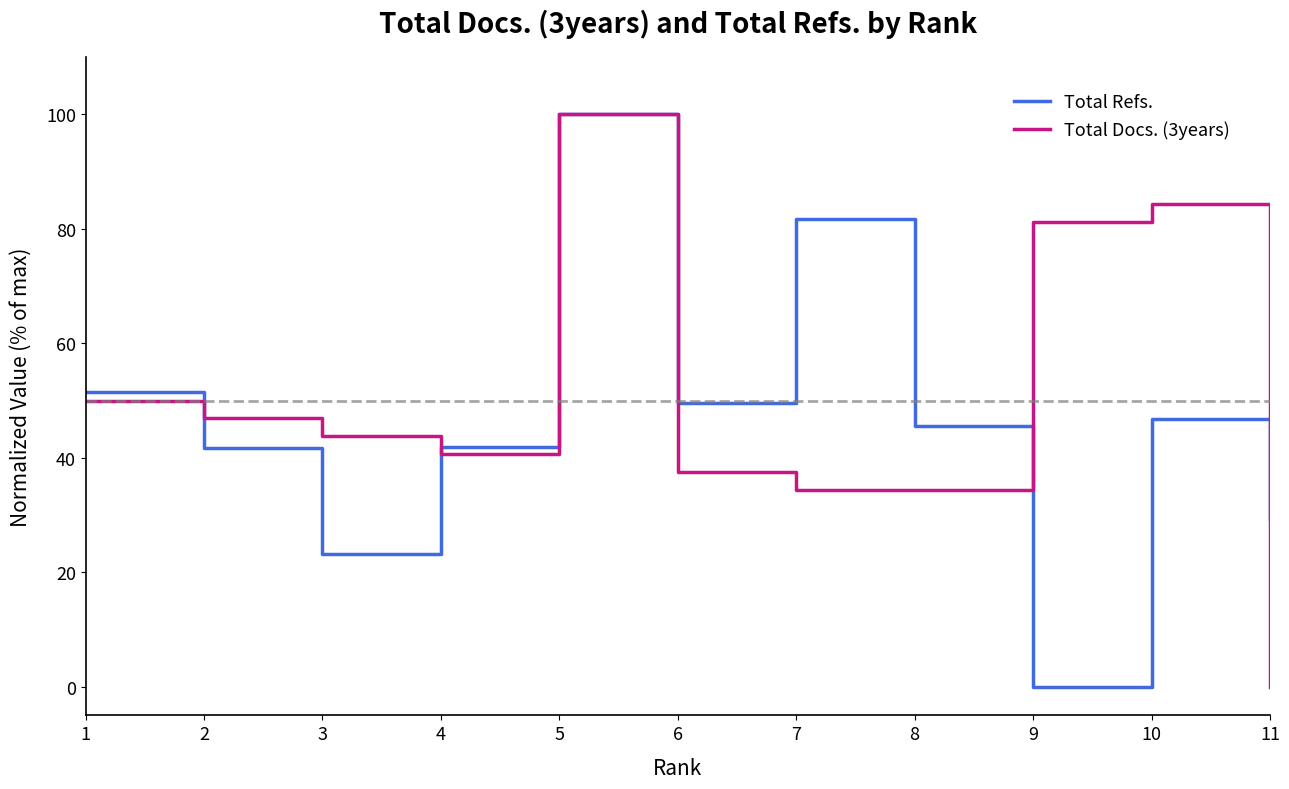

How many categories are shown in the chart?

11